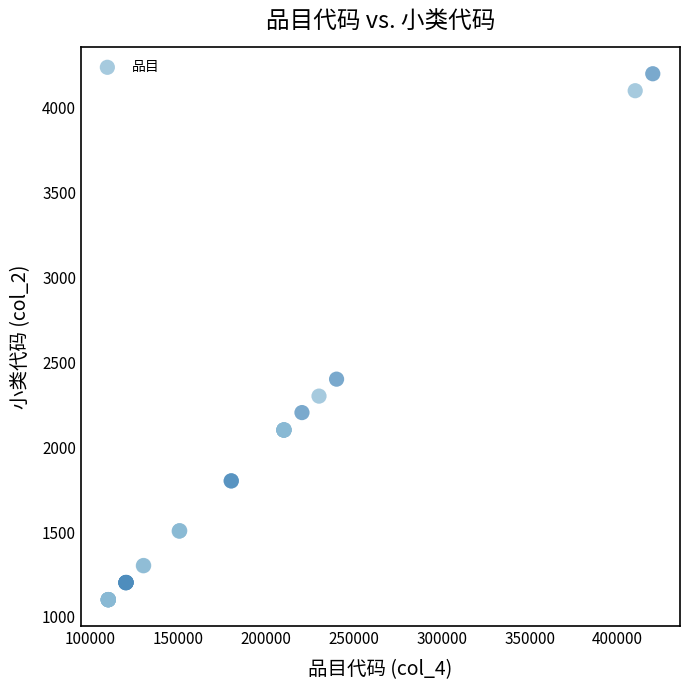

What Y value in the scatter plot is closest to 2651?

2401